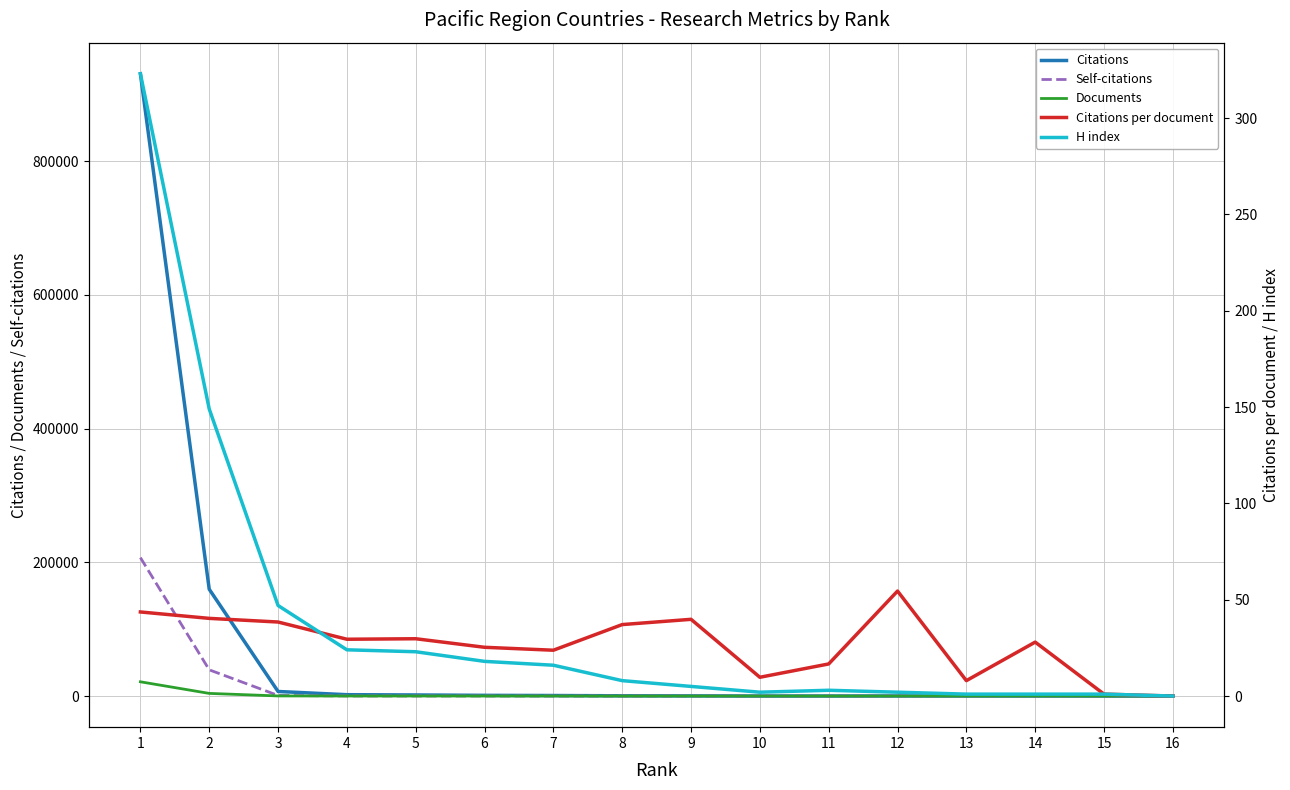

Read the Citations value at 3.

6840.0